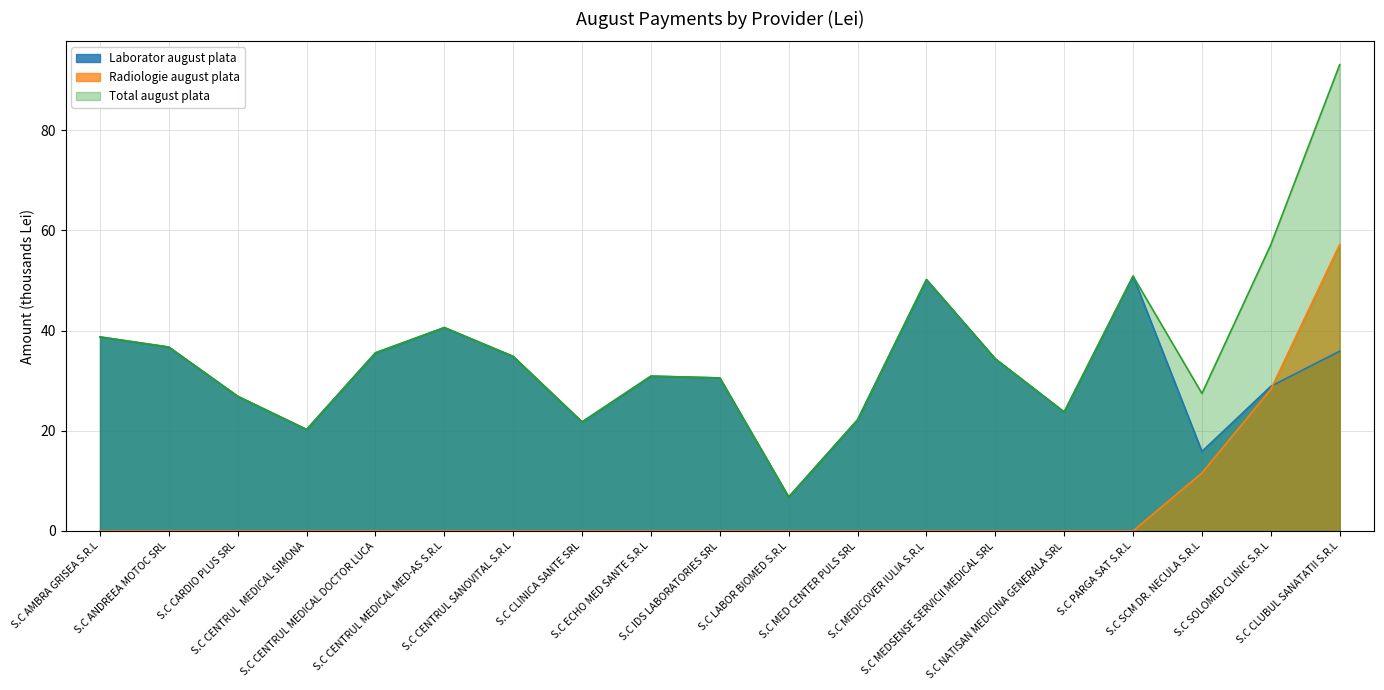

At S.C ECHO MED SANTE S.R.L, list the series in order from smallest to largest.

Radiologie august plata, Laborator august plata, Total august plata